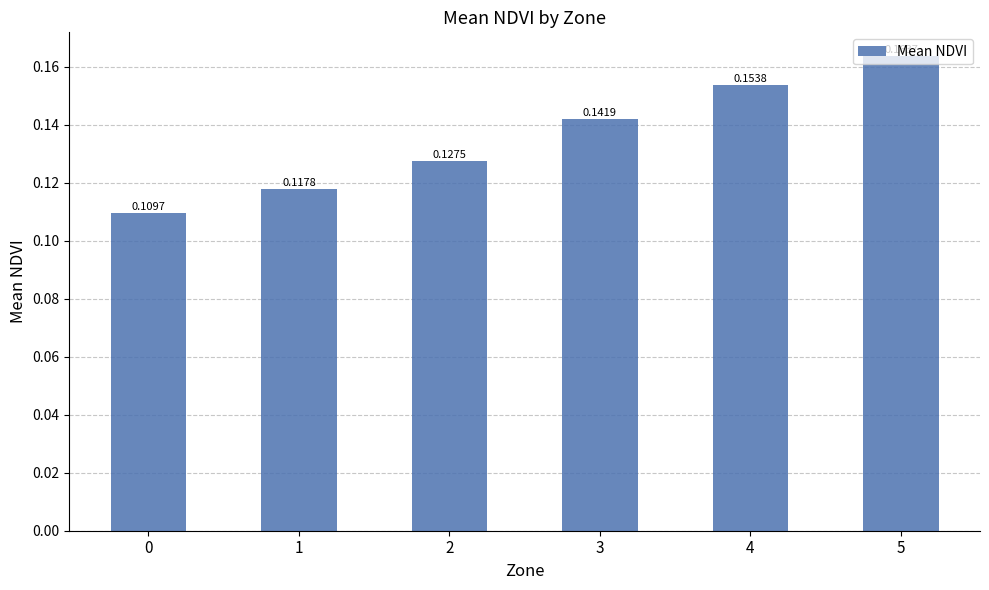

What is the sum of all values?

0.8